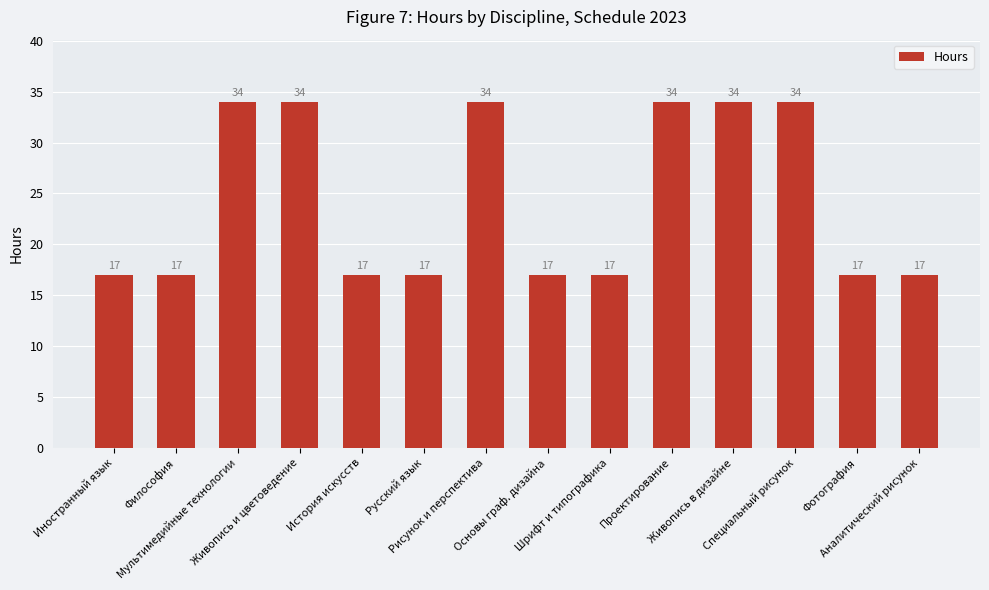

Reading right to left, extract all data points from this chart.

17	17	34	34	34	17	17	34	17	17	34	34	17	17